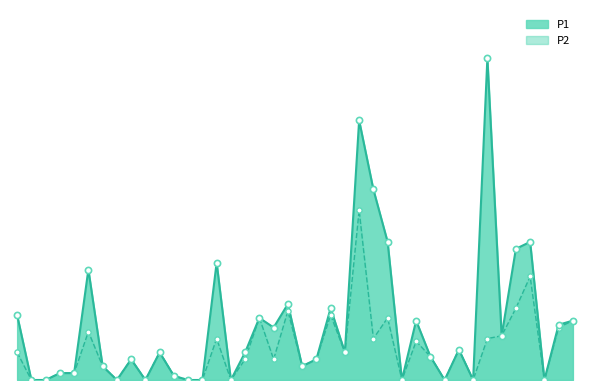

Which series reaches the minimum Y coordinate?

P1